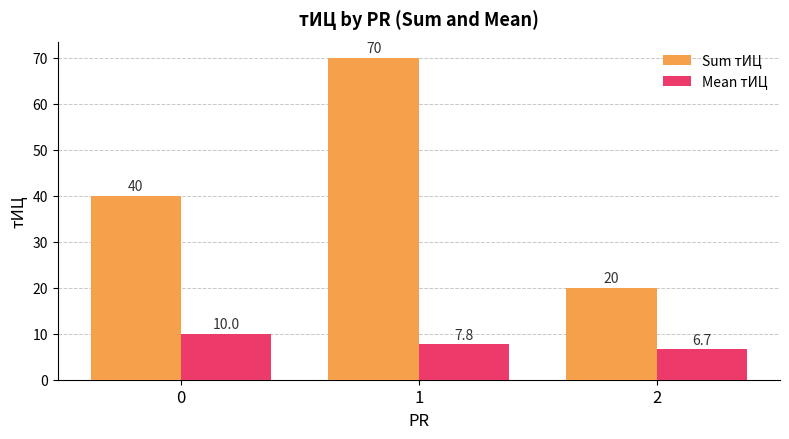

What is the maximum value for Sum тИЦ?

70.0